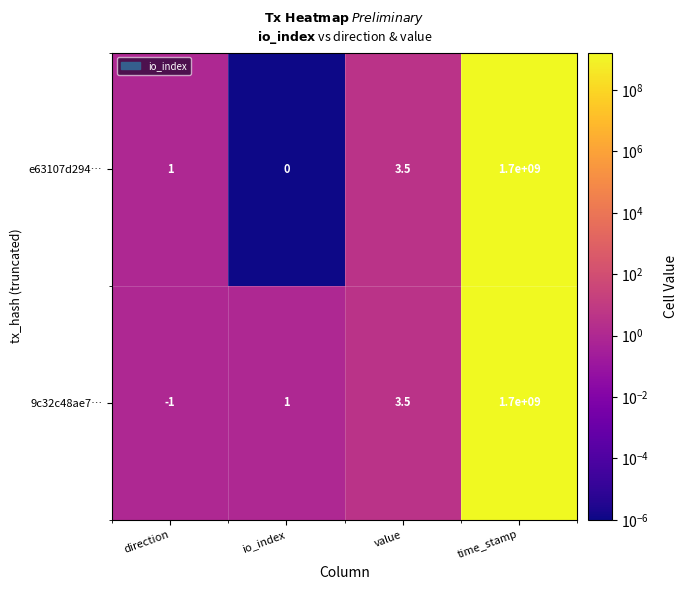

Reading left to right, extract all data points from this chart.

e63107d294…: direction=1.0	io_index=0.0	value=3.5	time_stamp=1700000000.0
9c32c48ae7…: direction=-1.0	io_index=1.0	value=3.5	time_stamp=1700000000.0